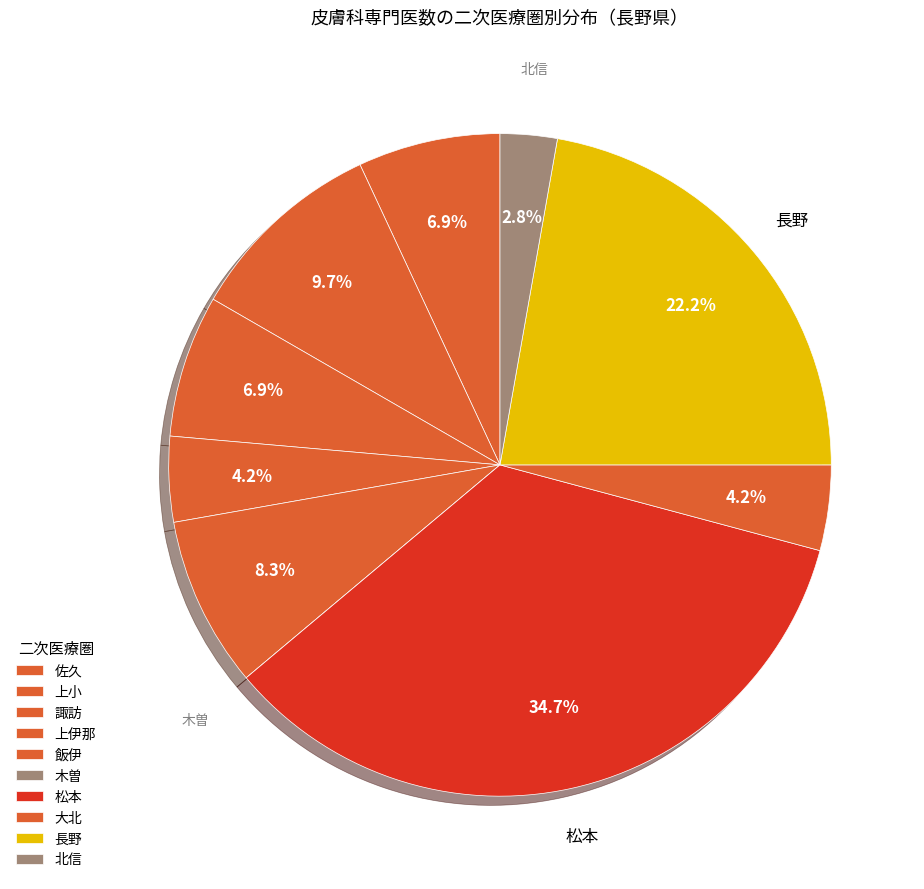

Do 上小 and 諏訪 together represent more than half of the pie?

No